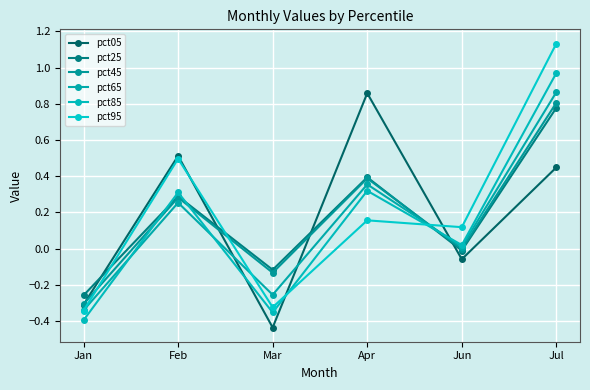

Rank the categories by pct45 value from highest to lowest.

Jul, Apr, Feb, Jun, Mar, Jan